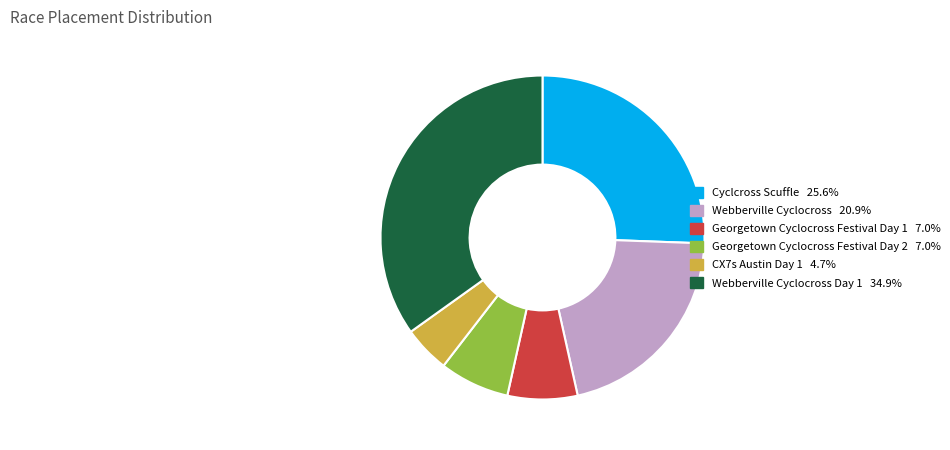

Is there a majority slice in this chart?

No